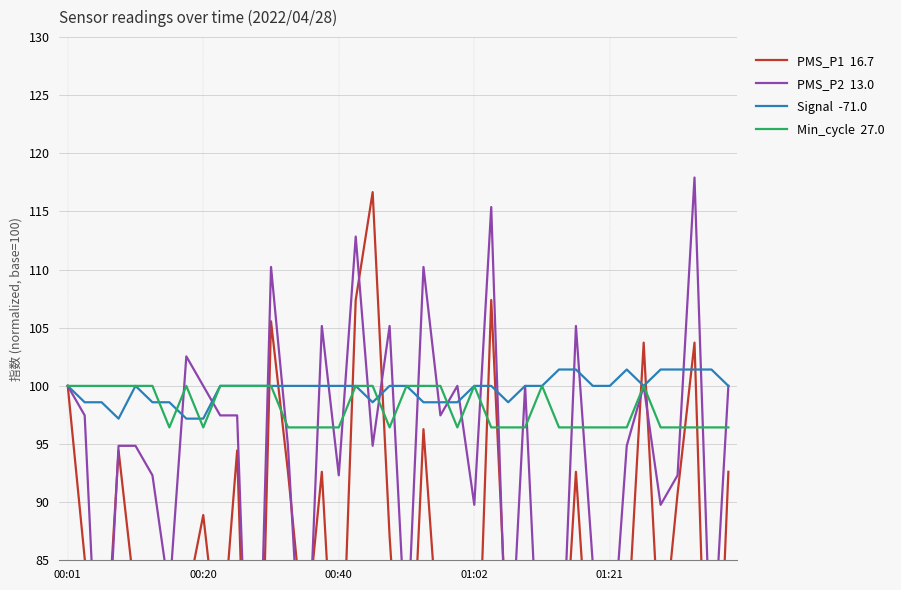

Is the value of Min_cycle  27.0 at 6 greater than the value of Signal  -71.0 at 37?

No